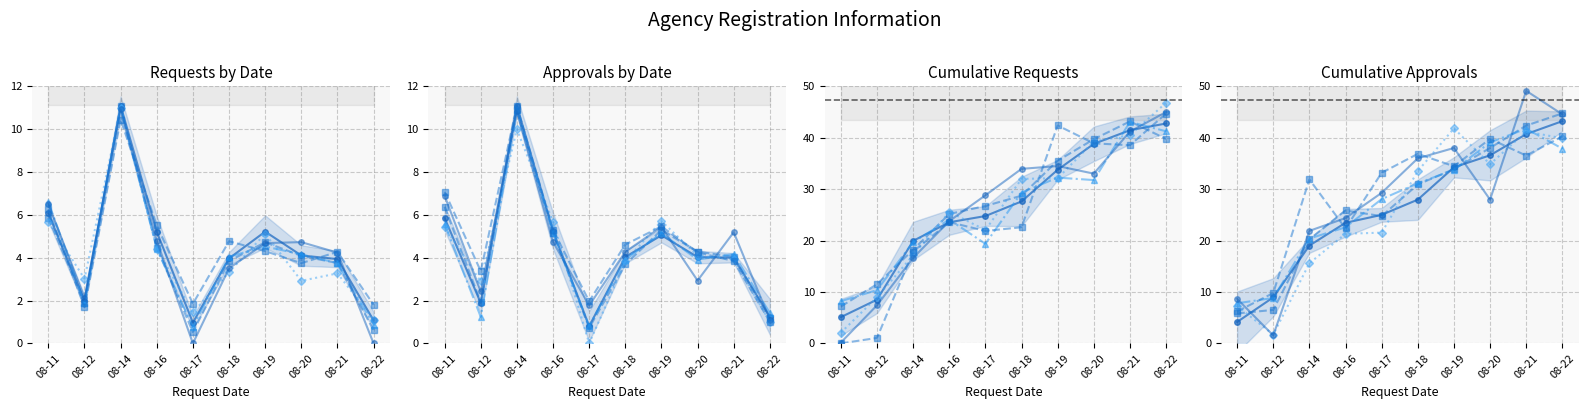

What is the value of the Cumulative Acceptances point at the 6th from the left?

28.0